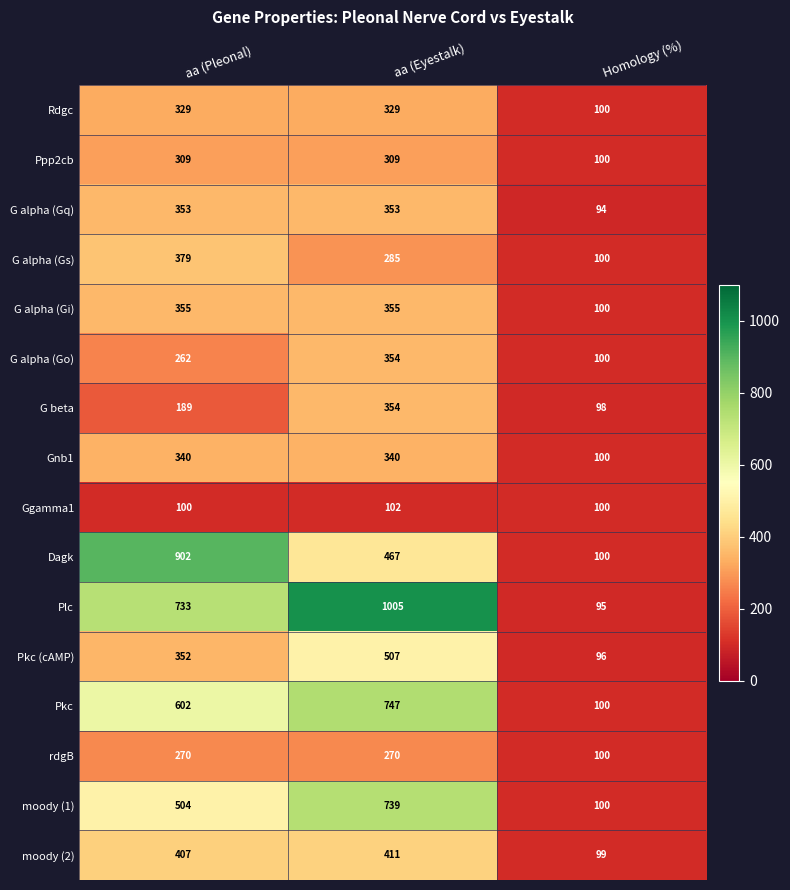

At which label is moody (2) closest to 255?

aa (Pleonal)